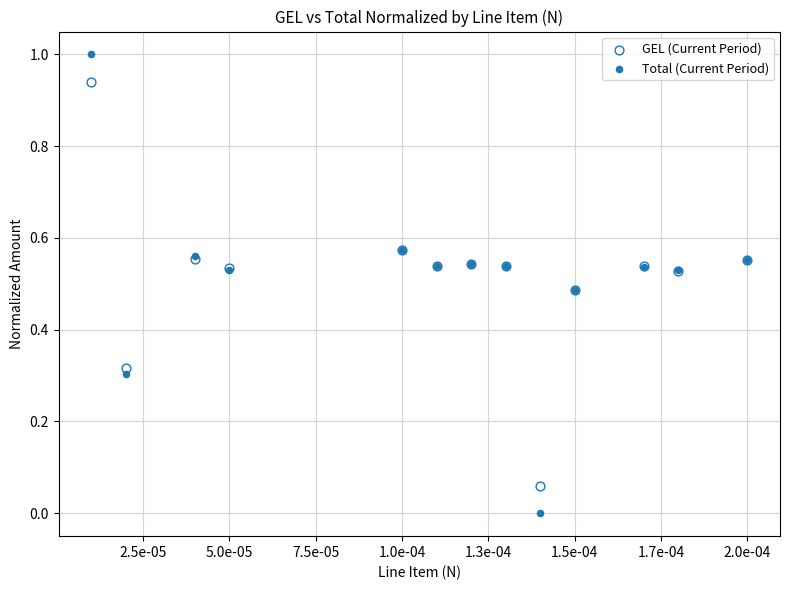

Which series has the widest spread of Y values?

Total (Current Period)